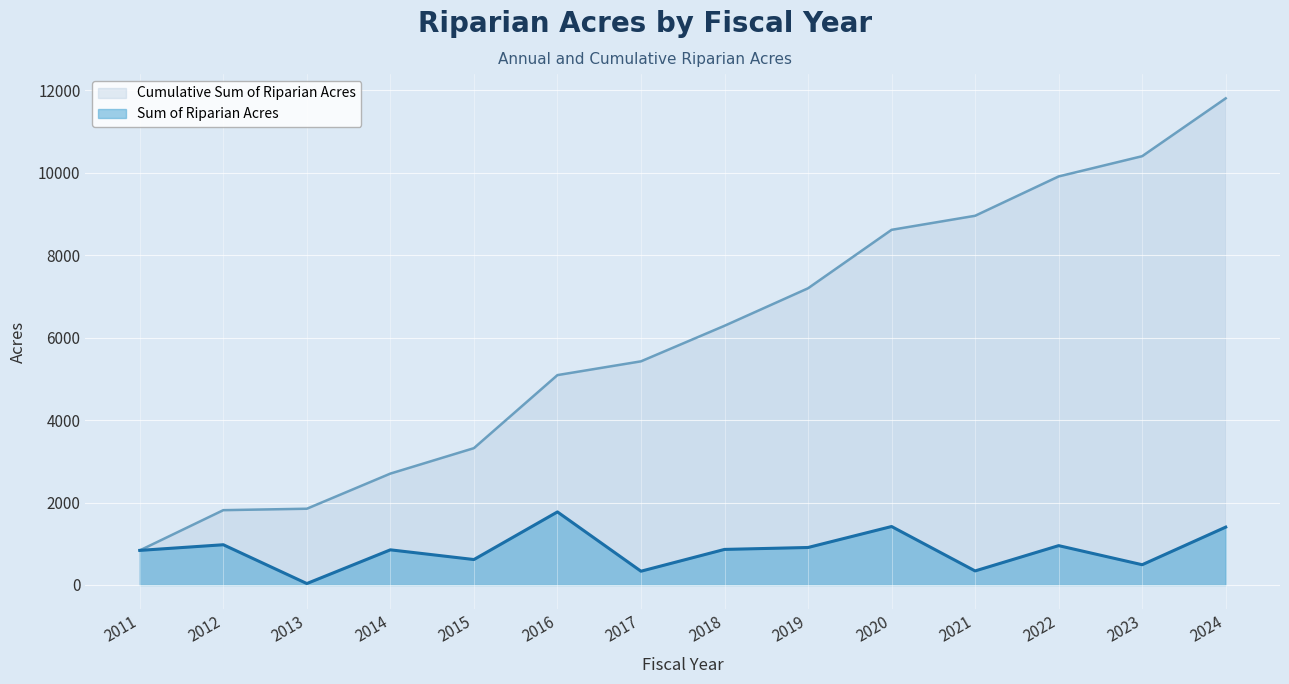

What is the difference between the highest and lowest values at 2014?

1849.4